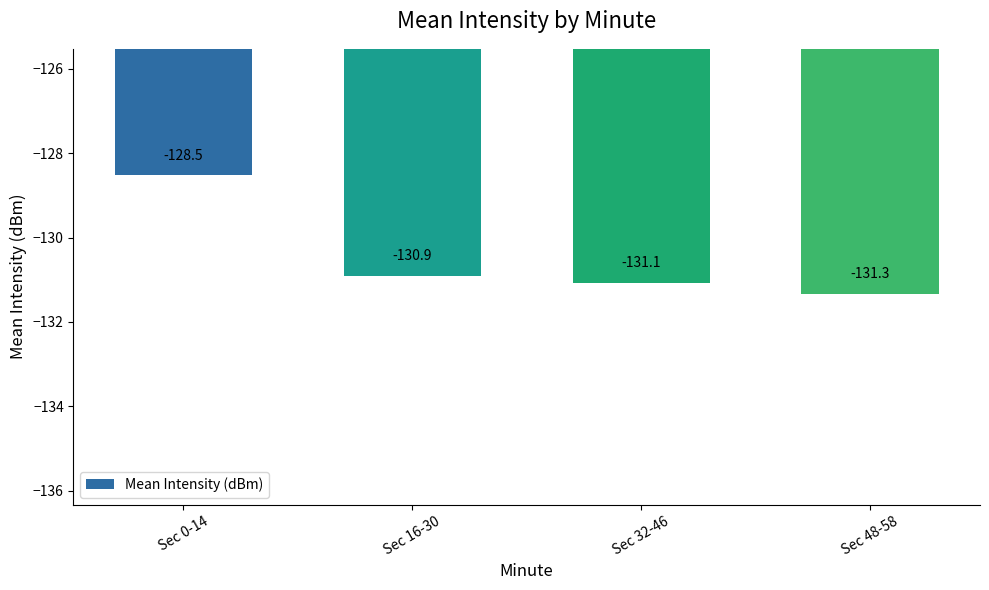

Does the chart contain any negative values?

Yes